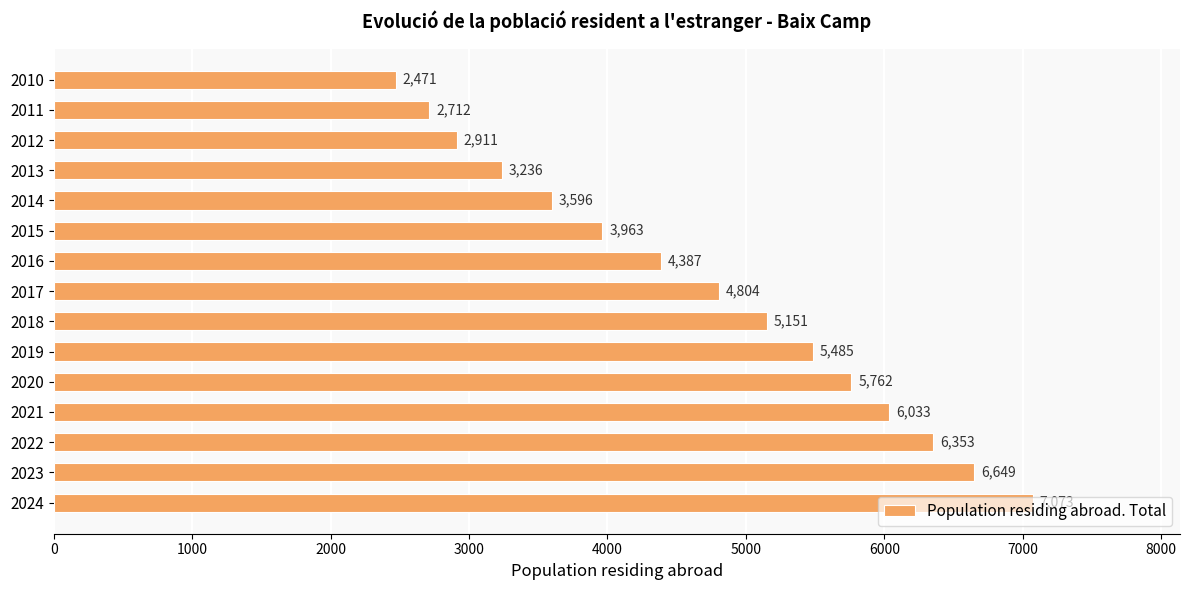

What is the difference between the maximum and minimum values?

4602